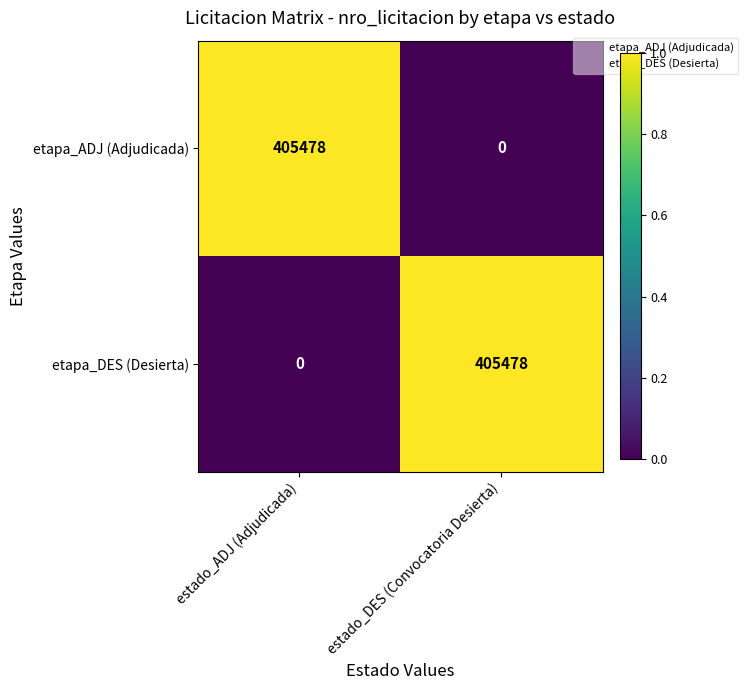

Read the etapa_DES (Desierta) value at estado_DES (Convocatoria Desierta), to the nearest 50.

405500